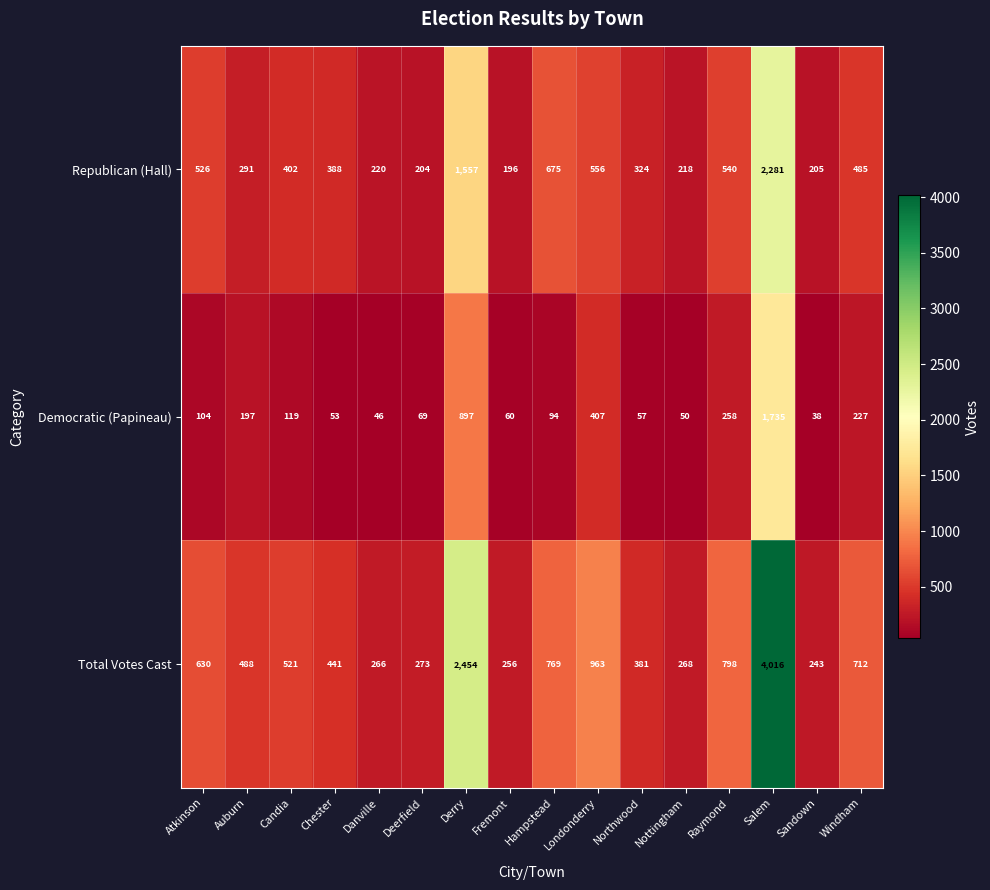

Between Auburn and Sandown, which series saw the biggest shift?

Total Votes Cast